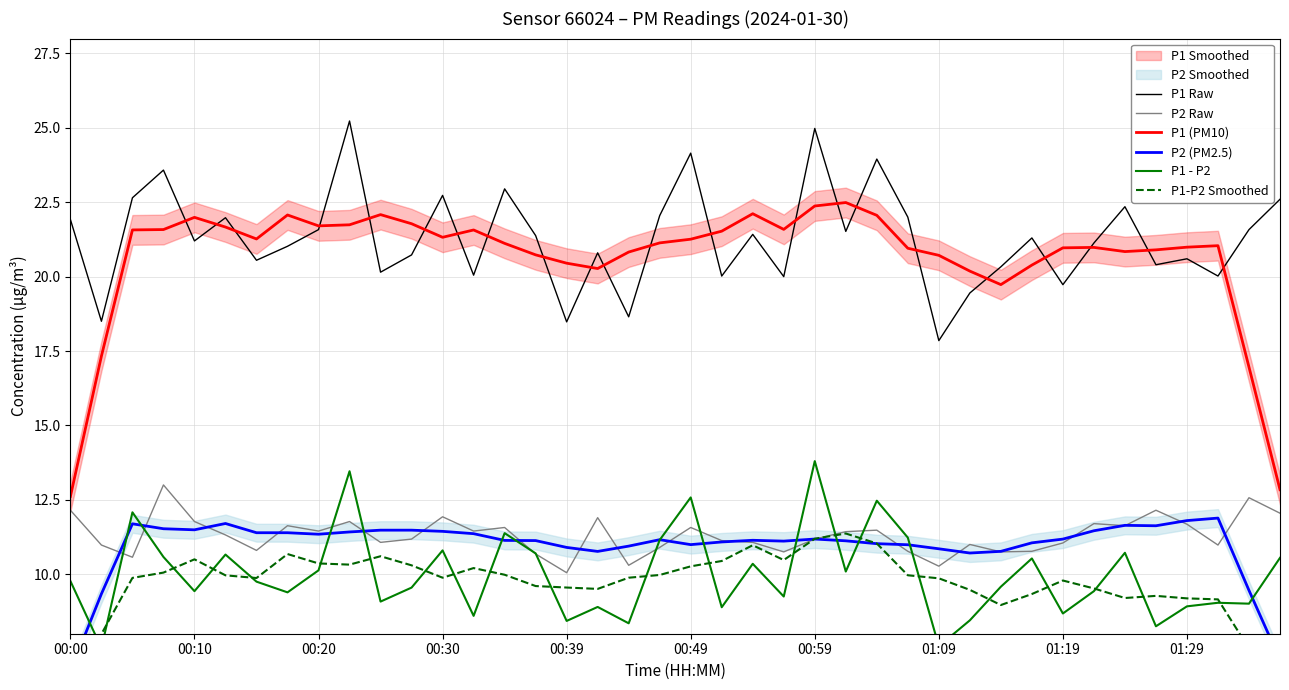

What is the minimum value for P1 (PM10)?

12.6